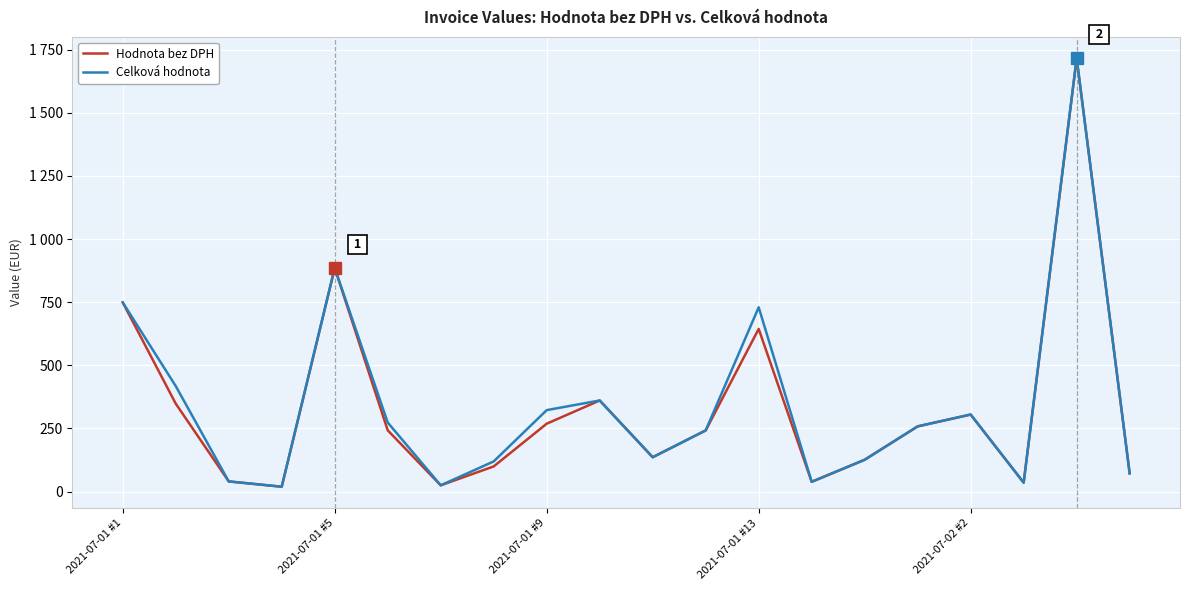

What are all the series names shown in the legend?

Hodnota bez DPH, Celková hodnota